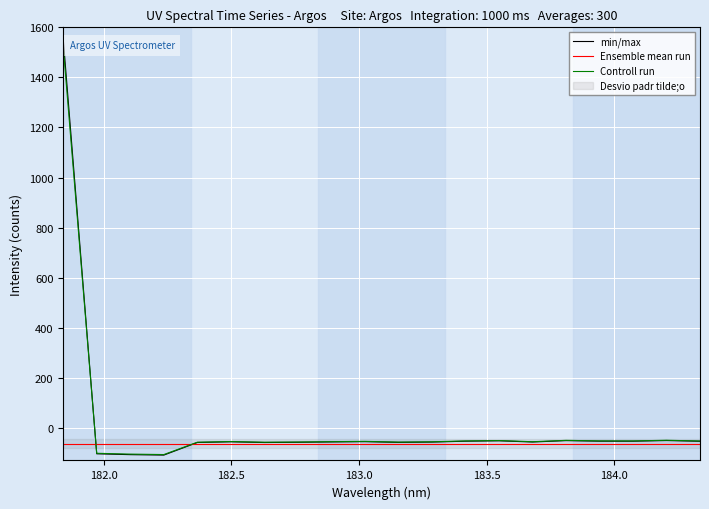

Reading left to right, what are all the values shown in this chart?

181.8418=1556.7	181.9732053322=-103.4	182.1045947288=-106.8	182.2359681898=-108.6	182.3673257152=-58.2	182.498667305=-55.5	182.6299929592=-58.3	182.7613026778=-57.4	182.8925964608=-56.0	183.0238743082=-54.9	183.15513622=-57.8	183.2863821962=-56.6	183.4176122368=-53.1	183.5488263418=-51.5	183.6800245112=-56.3	183.811206745=-50.7	183.9423730432=-53.0	184.0735234058=-53.1	184.2046578328=-50.4	184.3357763242=-53.3